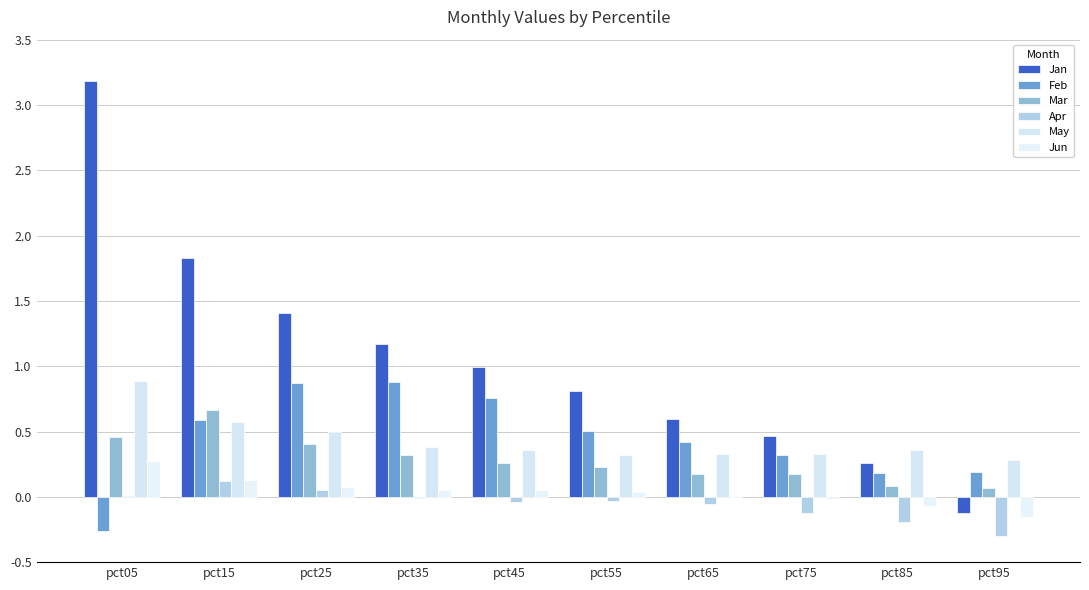

Are the bars grouped side by side (vs. stacked)?

Yes